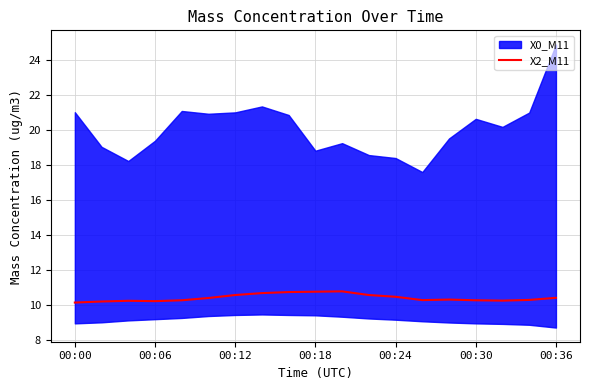

Is it true that X2_M11 equals 10.4 at 00:36?

True